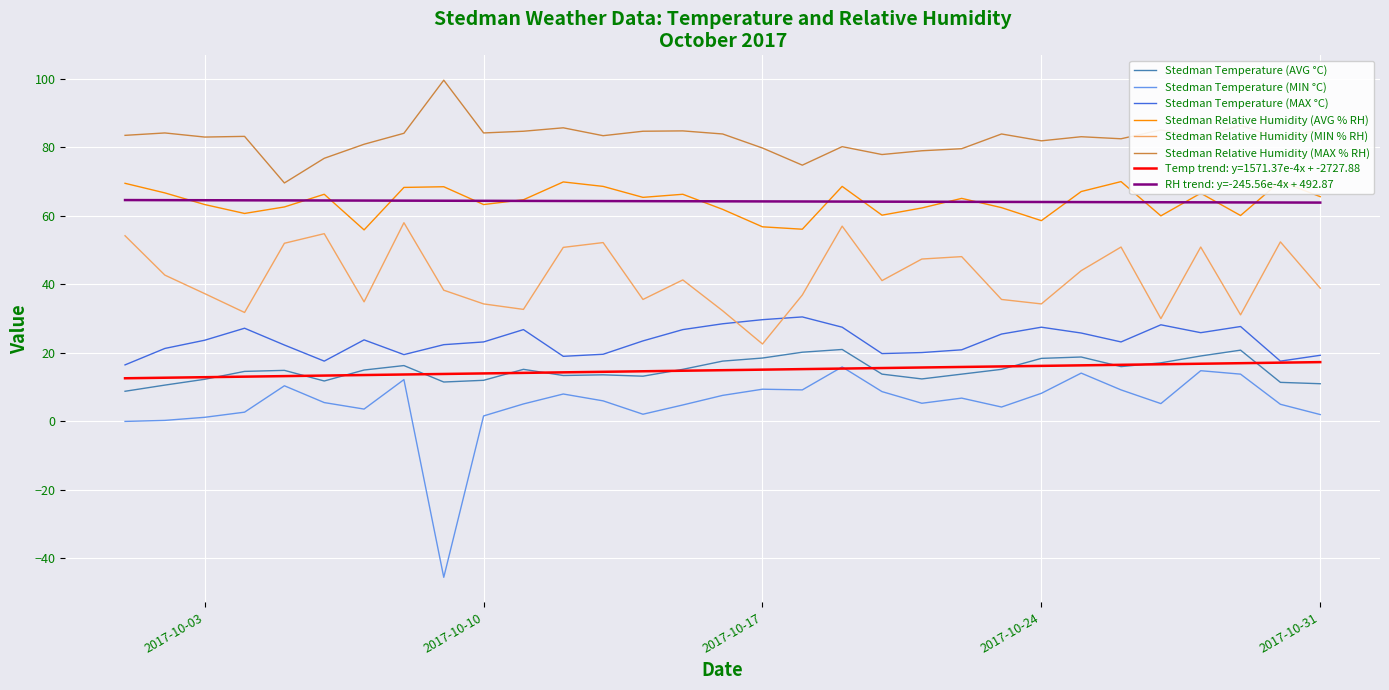

What is the spread (max minus min) of values at 29/10/2017?

72.6